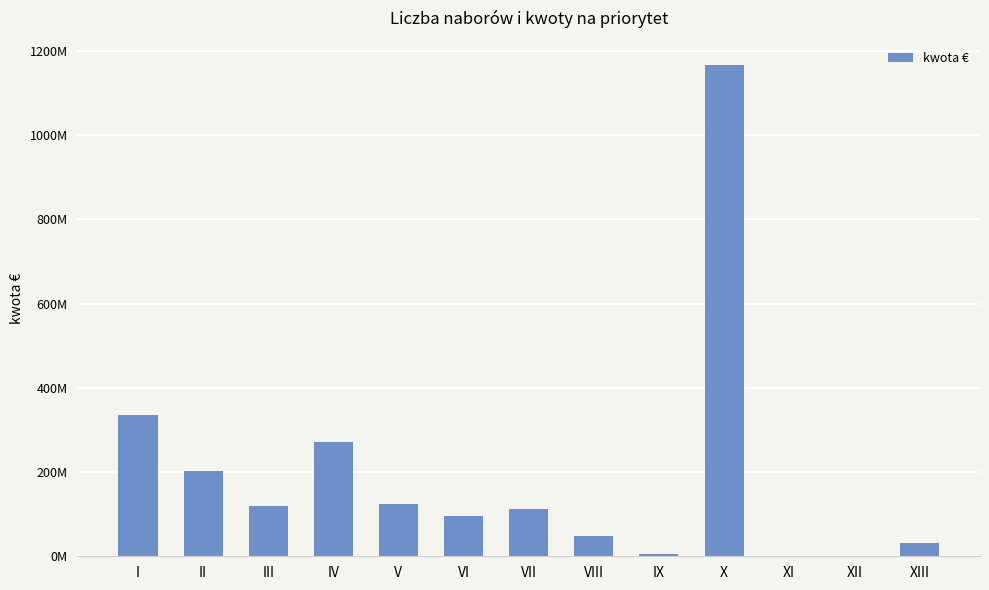

Reading left to right, extract all data points from this chart.

335125831.4	203054183.0	120565163.2	271240000.0	125030617.0	95410748.0	111970404.6	47149369.0	5770280.0	1165822339.6	0.0	0.0	31778876.4